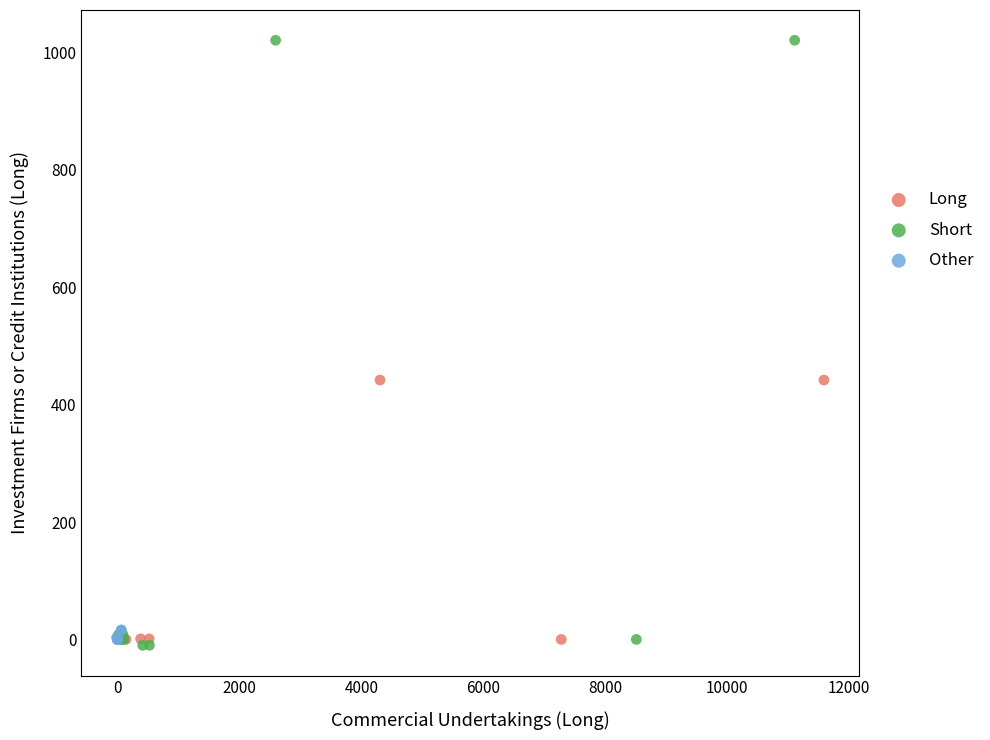

Which series has the widest spread of Y values?

Short